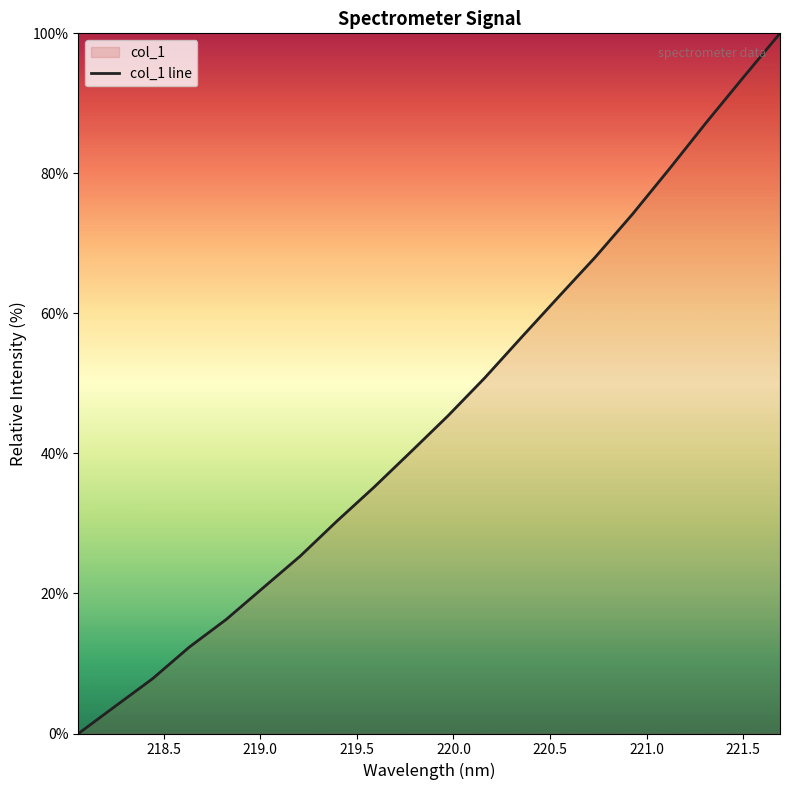

How many lines are shown in the chart?

1